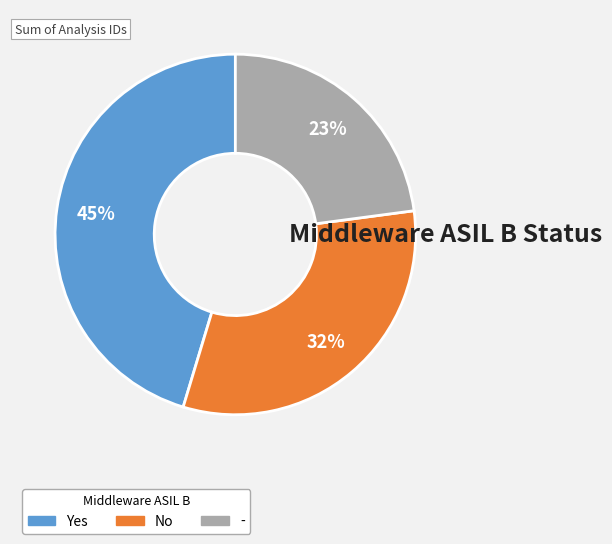

What is the ratio of the value at Yes to the value at No?

1.4